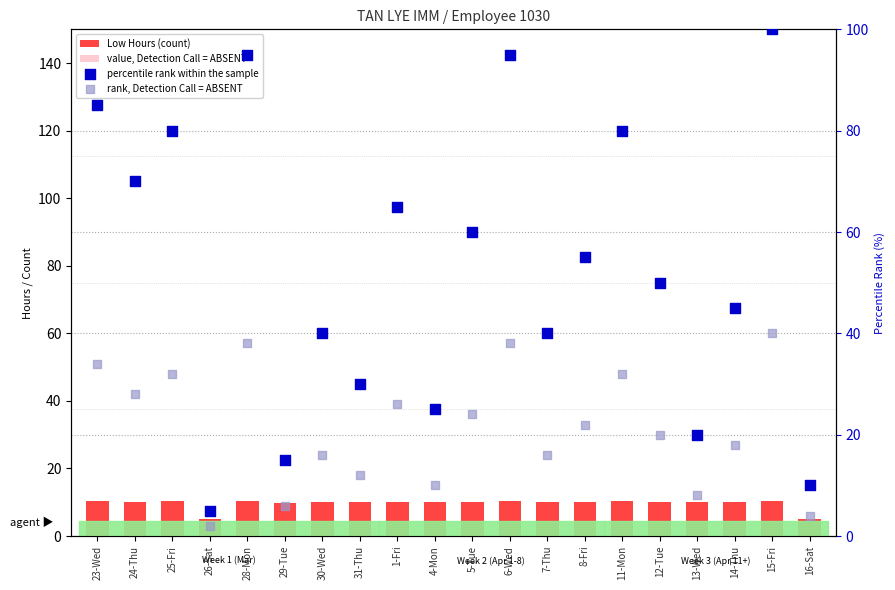

What is the total value across all series at 14-Thu?

76.2